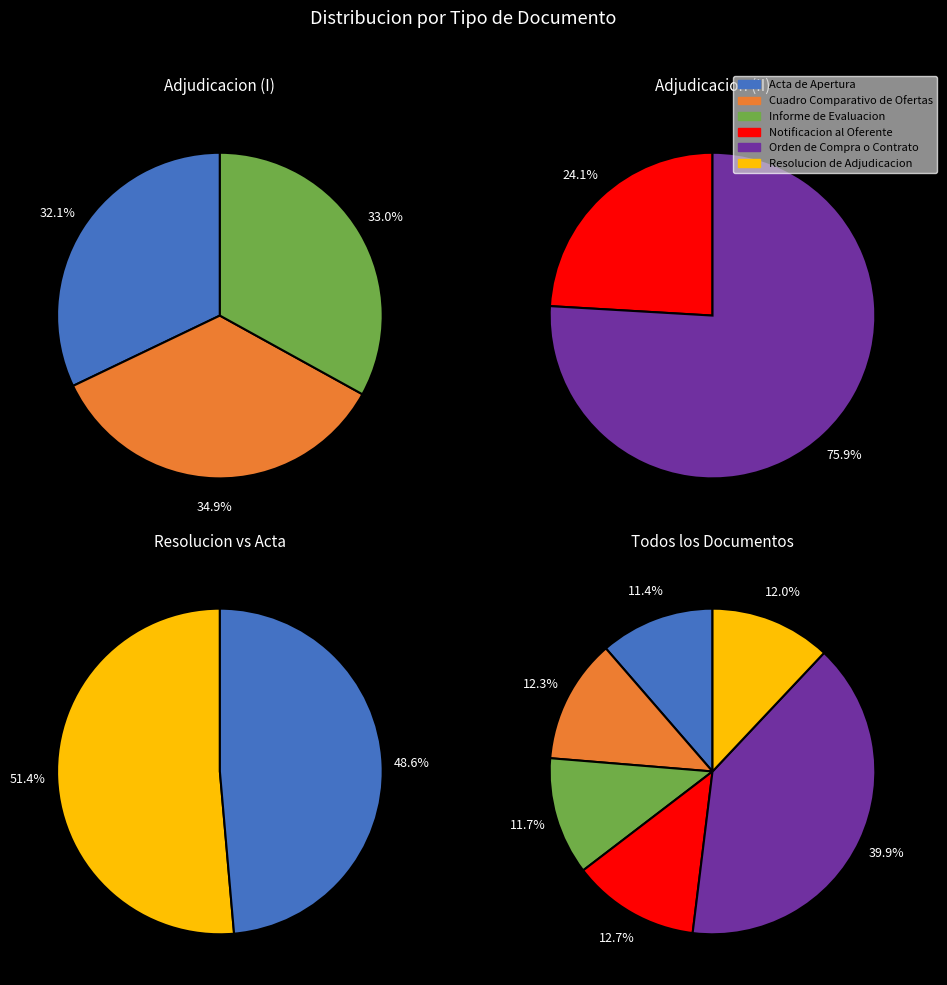

Which has a higher value, Informe de Evaluacion or Cuadro Comparativo de Ofertas?

Cuadro Comparativo de Ofertas